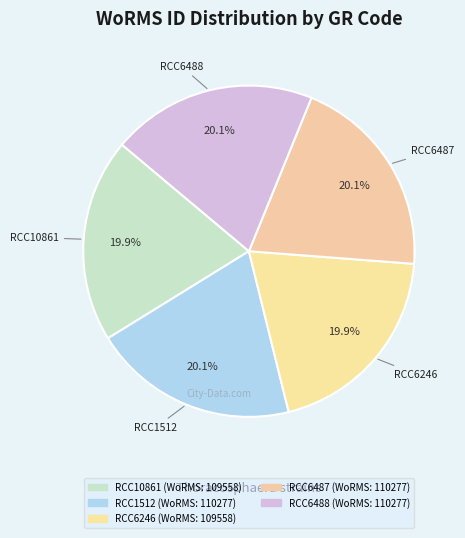

Approximately how many times larger is the value at RCC6246 compared to RCC6487?

1.0